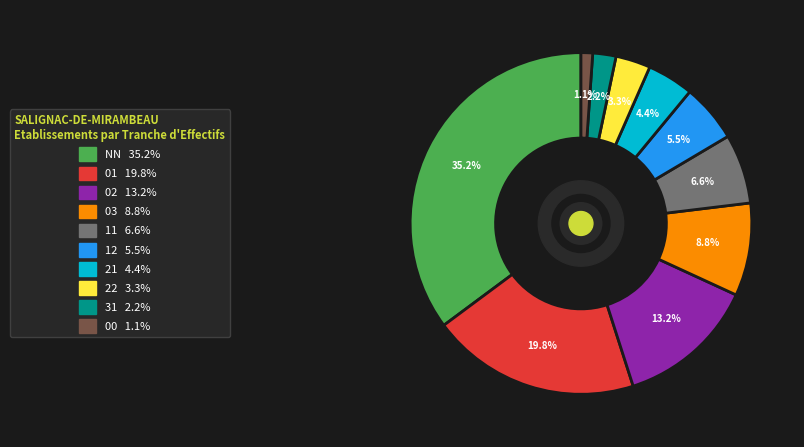

How many slices are in this pie chart?

10